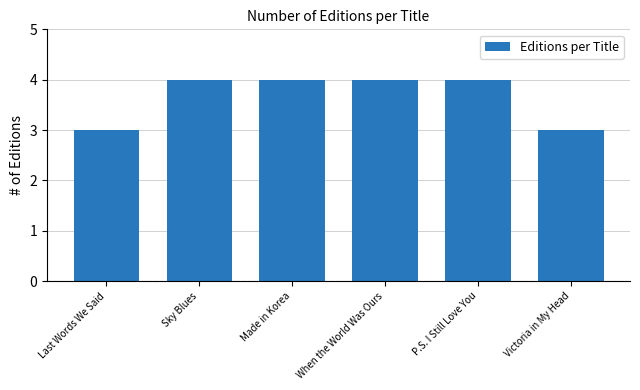

Reading left to right, what are all the values shown in this chart?

Last Words We Said=3	Sky Blues=4	Made in Korea=4	When the World Was Ours=4	P.S. I Still Love You=4	Victoria in My Head=3